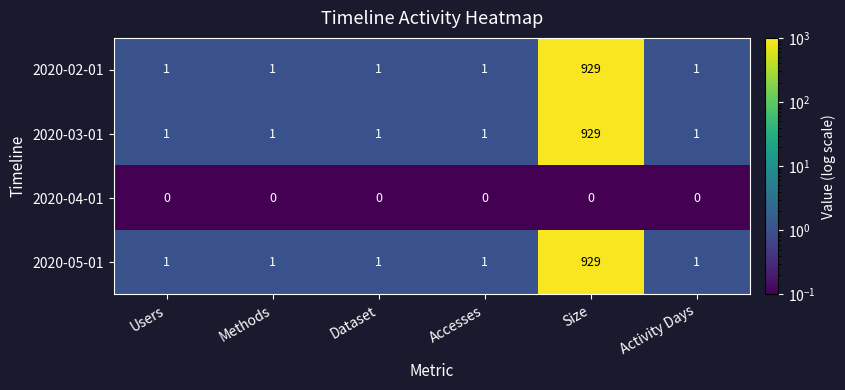

The value of 2020-05-01 at Users is 1. True or false?

True